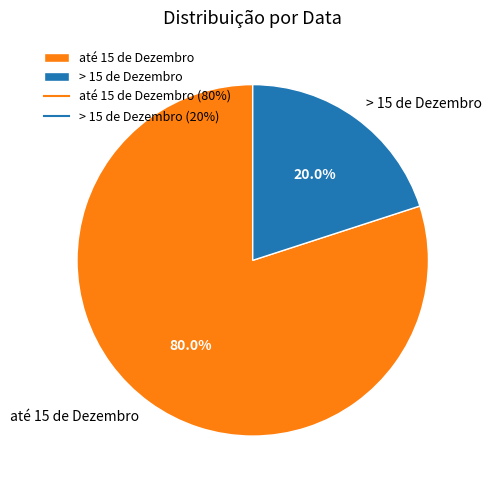

What is the smallest slice in the pie chart?

> 15 de Dezembro